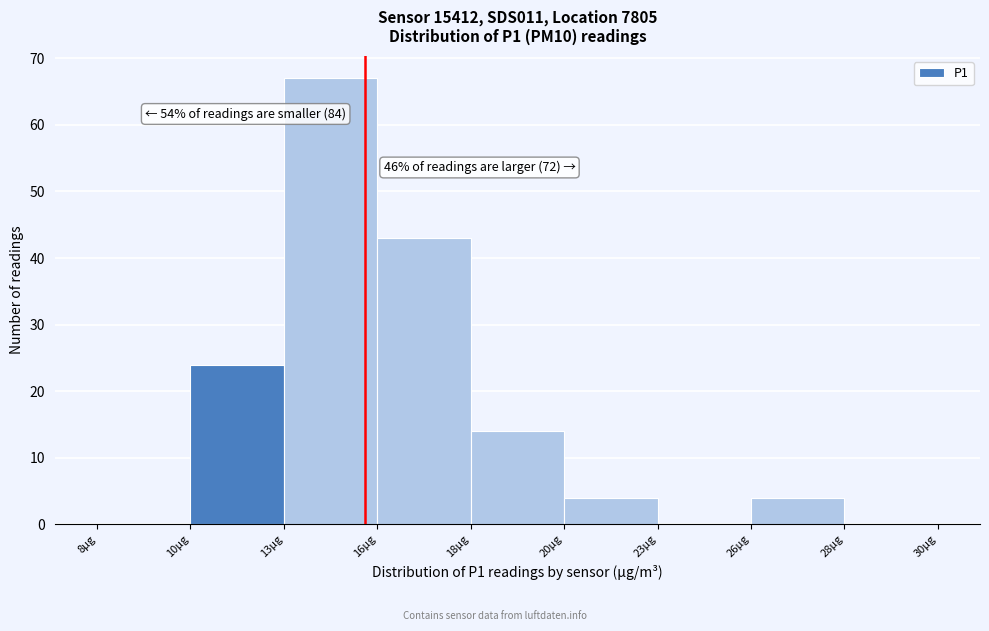

Reading right to left, what are all the values shown in this chart?

28µg=0	26µg=4	23µg=0	20µg=4	18µg=14	16µg=43	13µg=67	10µg=24	8µg=0